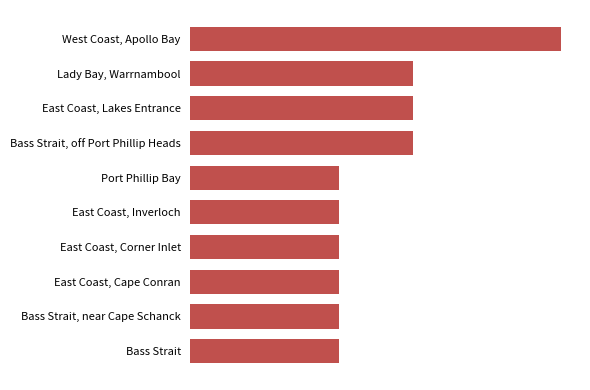

Does the chart contain any negative values?

No